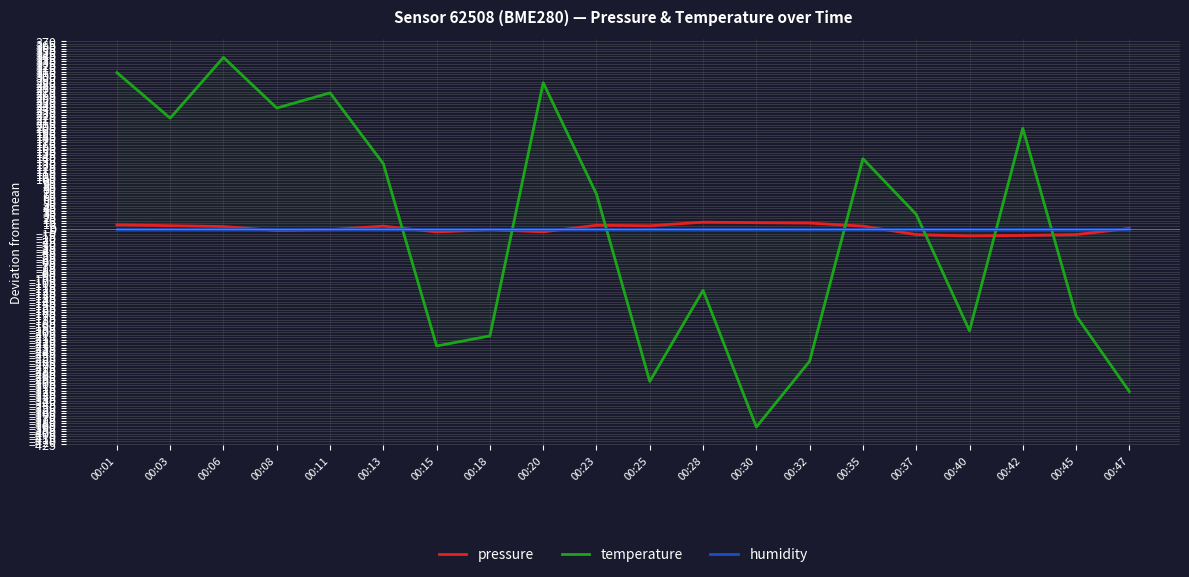

What is the difference between the maximum and minimum values in the temperature series?

730.0